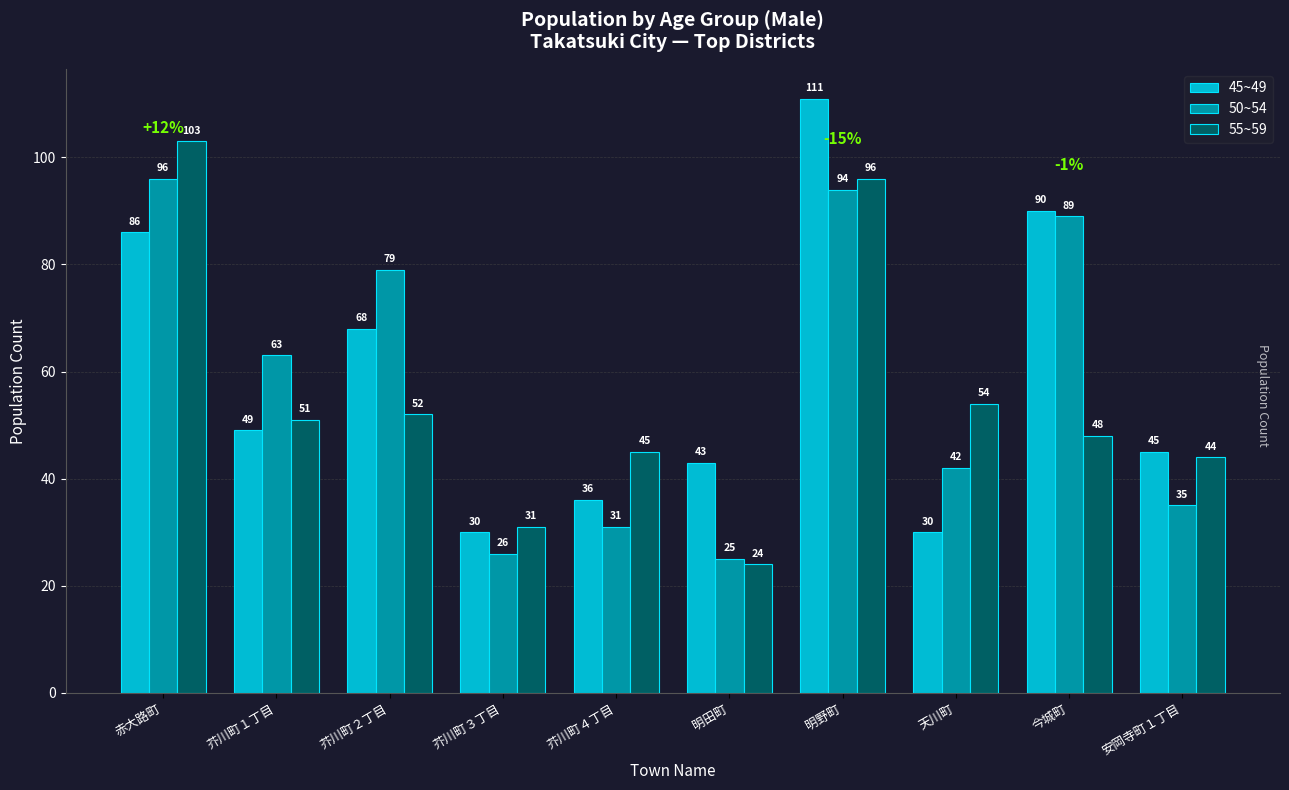

What is the difference between the 45~49 values at 安岡寺町１丁目 and 芥川町２丁目?

23